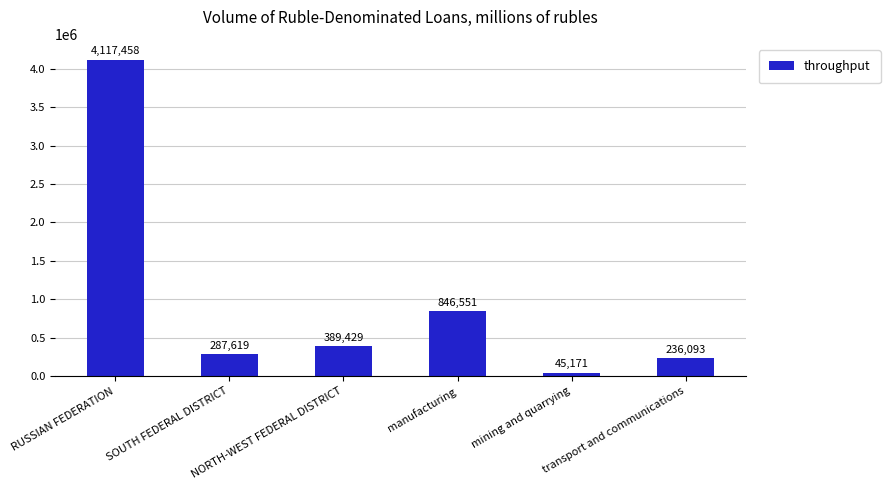

What is the change in value from NORTH-WEST FEDERAL DISTRICT to mining and quarrying?

-344258